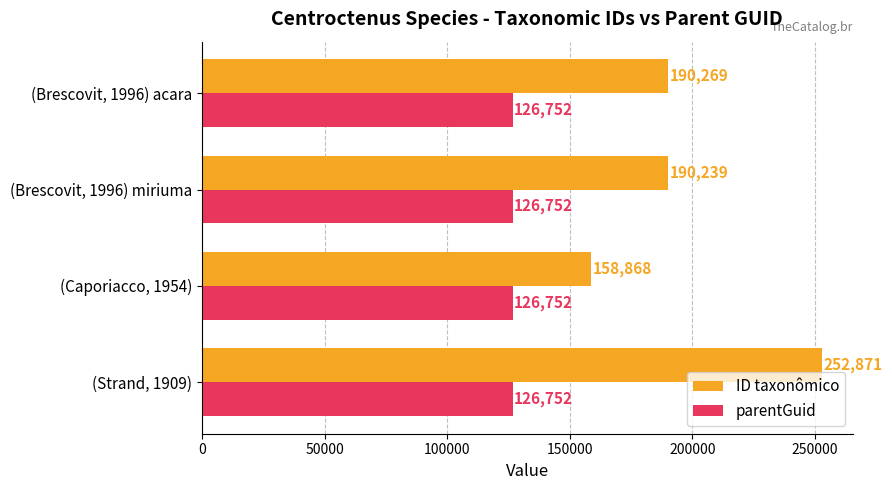

Is it true that parentGuid equals 30686 at (Caporiacco, 1954)?

False